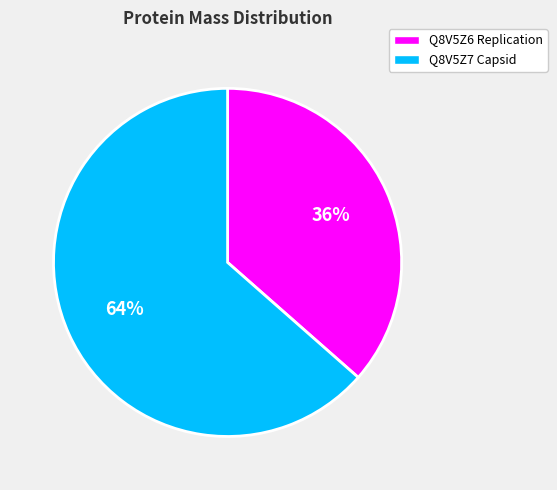

To the nearest percent, what is the average slice percentage?

50%